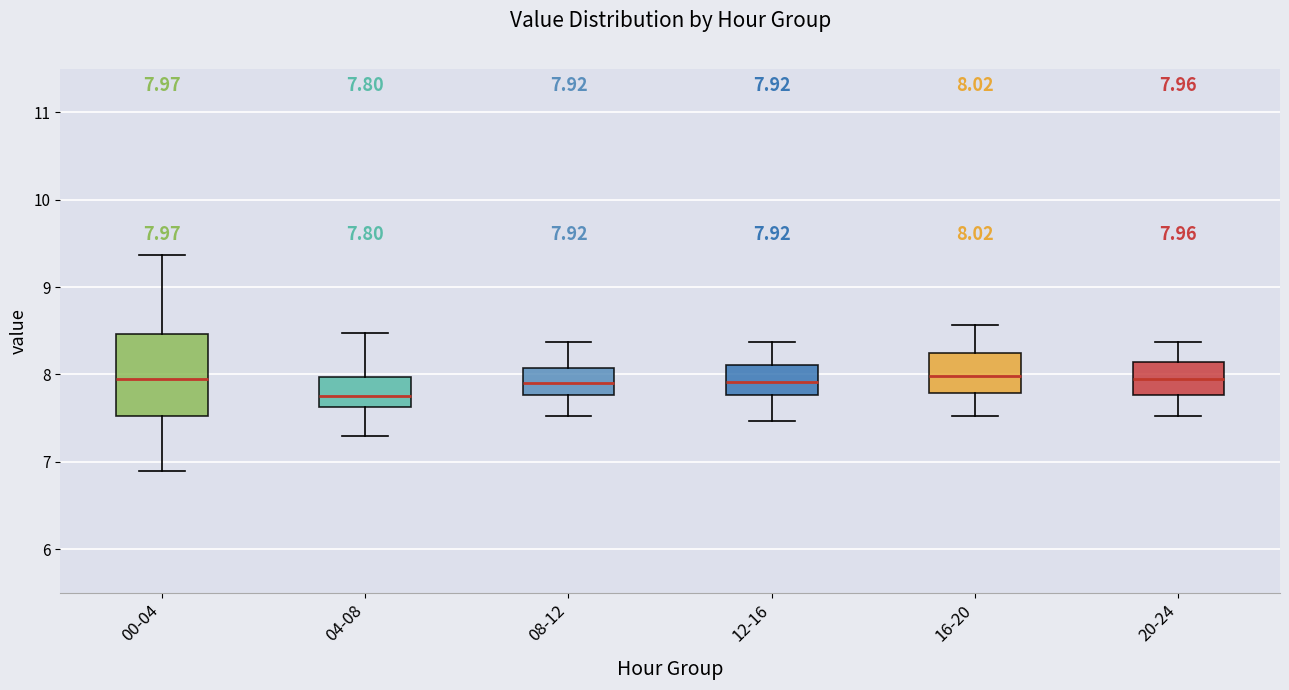

Which box's median line is the lowest?

04-08